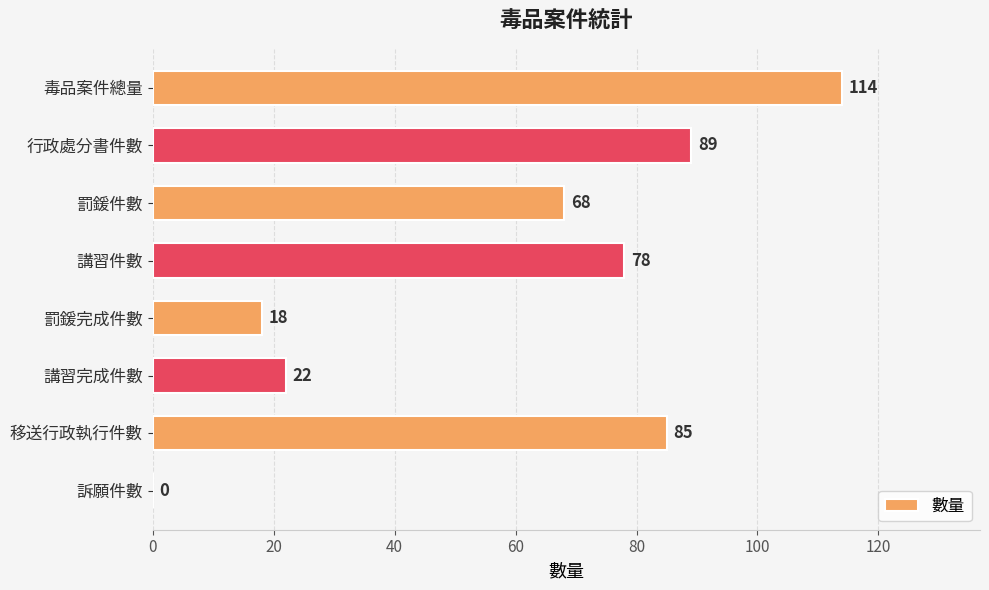

What is the sum of all values?

474